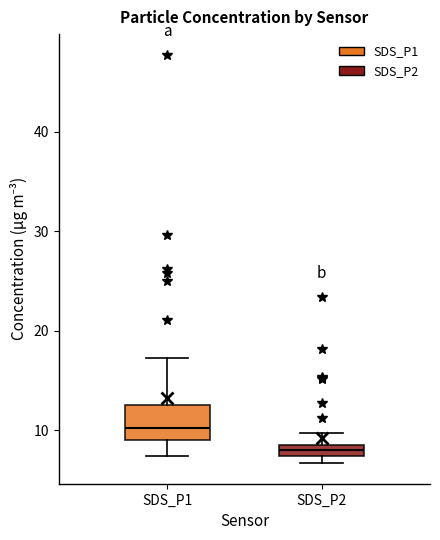

Which box's median line is the lowest?

SDS_P2